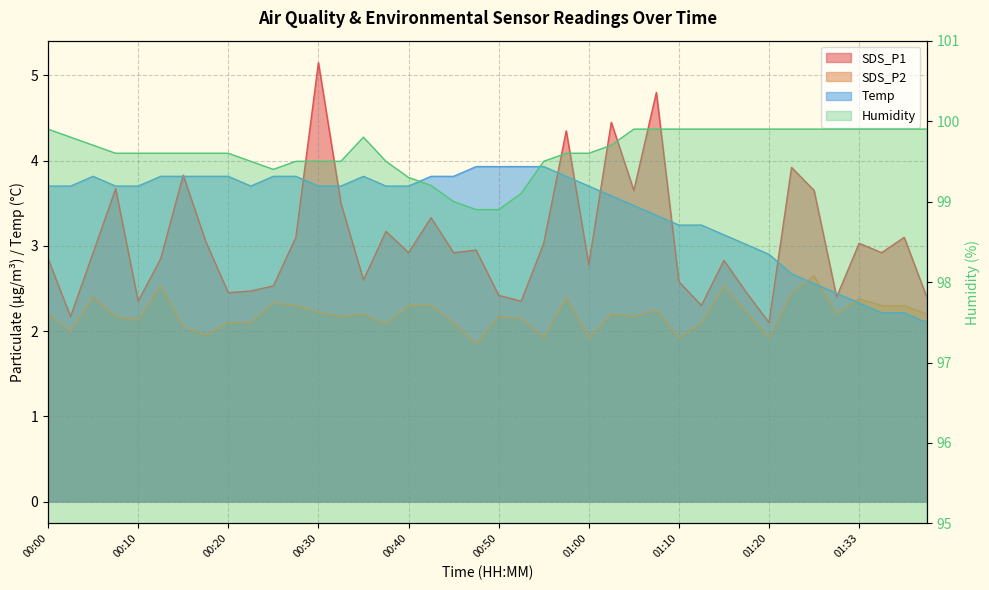

What is the total value across all series at 01:23?

108.9